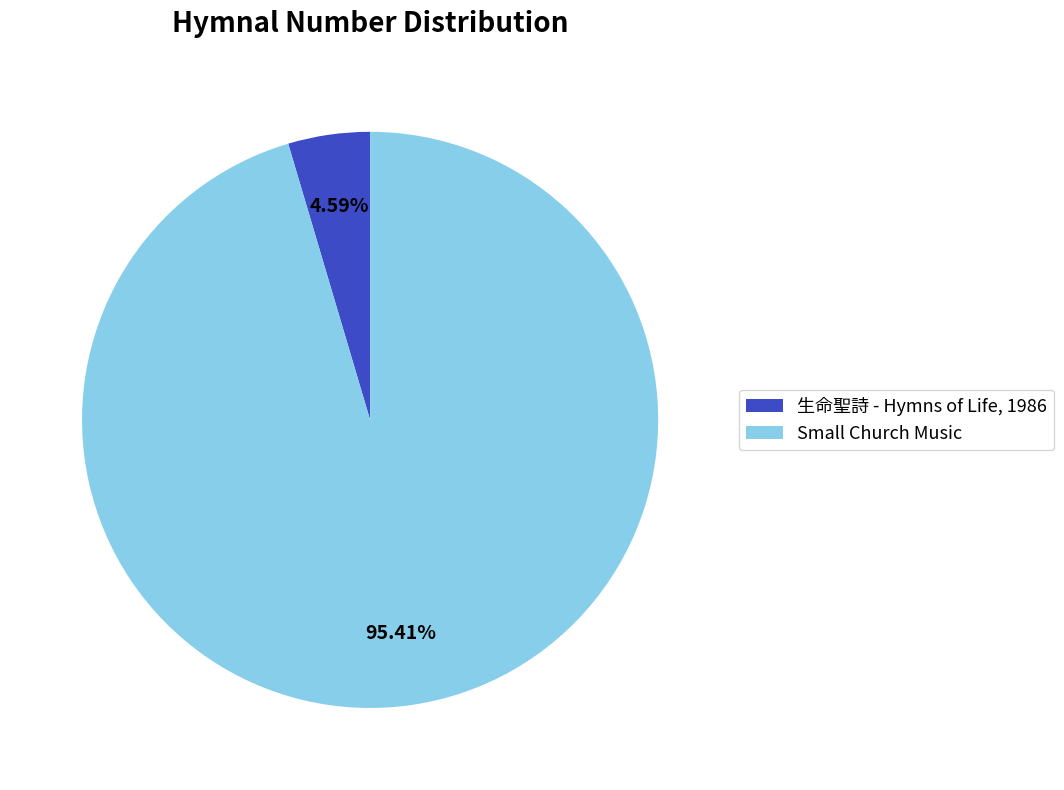

Which slice represents more than half of the pie?

Small Church Music